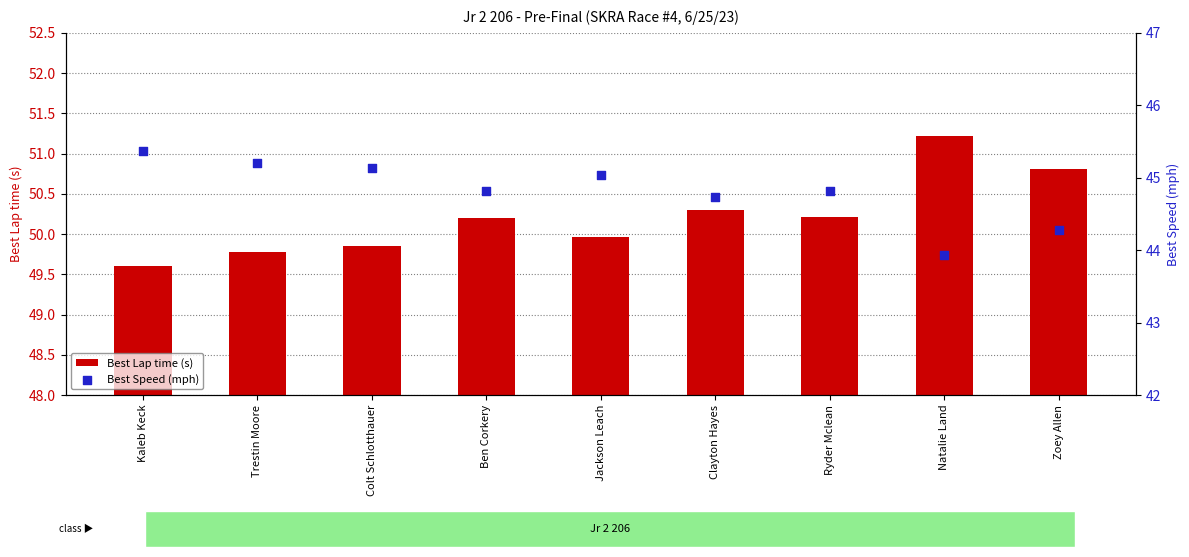

What are all the series names shown in the legend?

Best Lap time (s), Best Speed (mph)